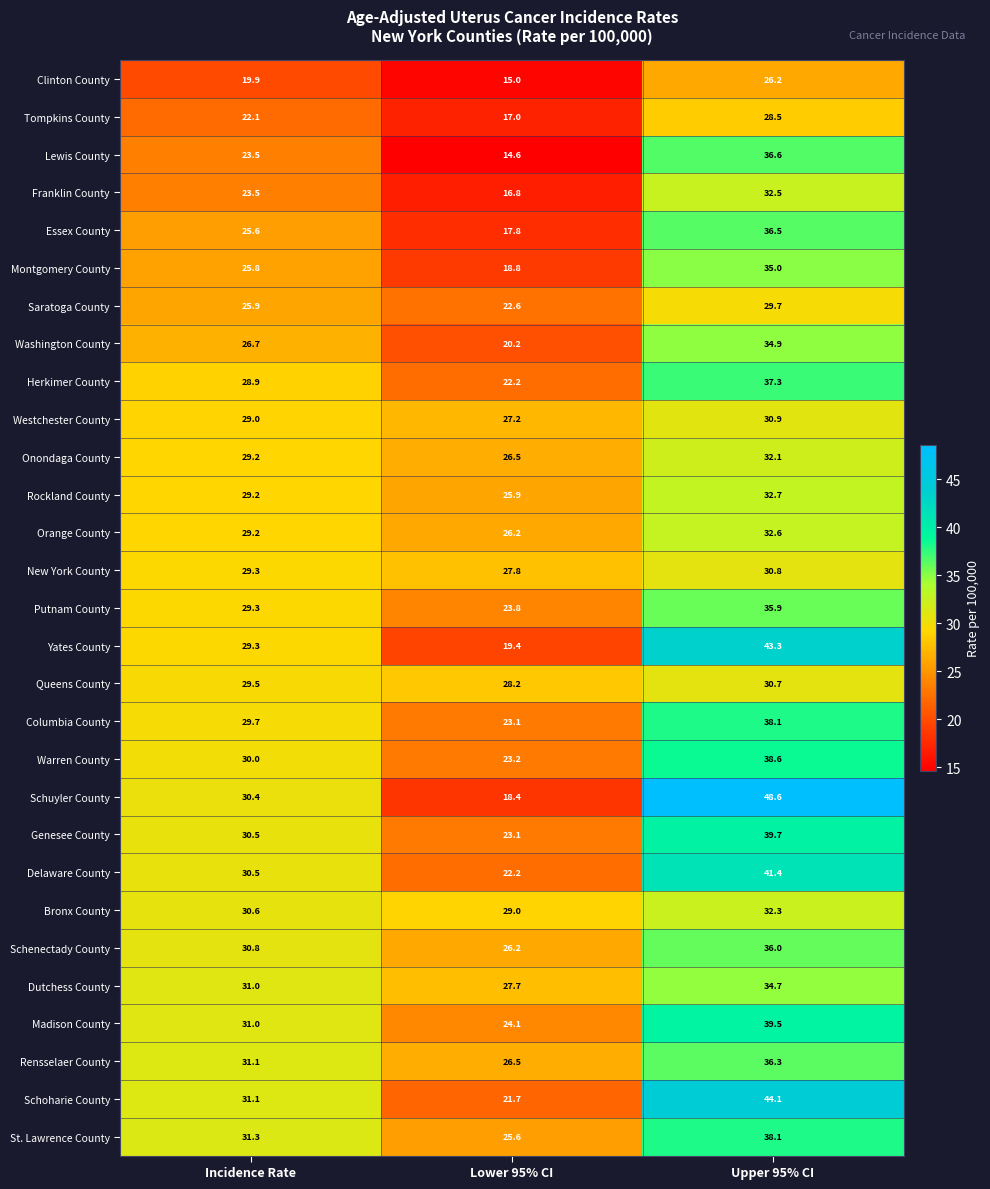

What is the sum of all Delaware County values?

94.1